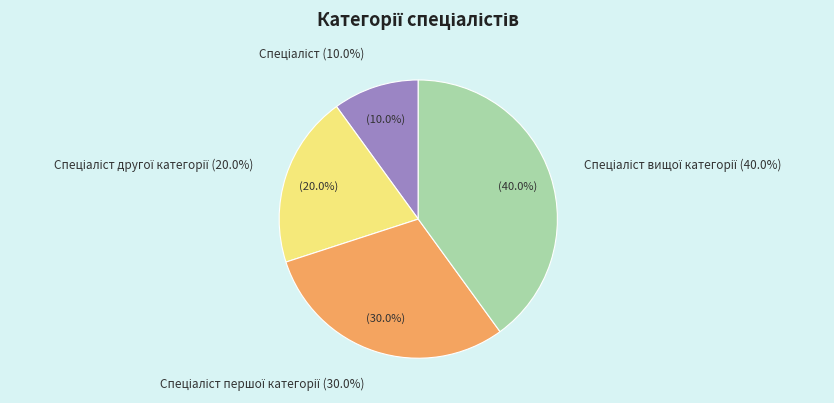

What percentage is NOT represented by Спеціаліст вищої категорії?

60.0%